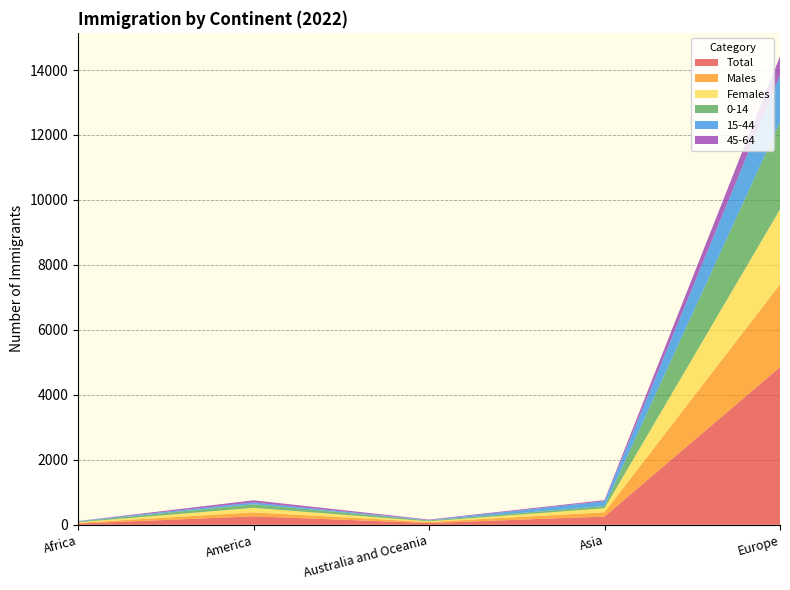

Reading right to left, extract all data points from this chart.

Total: Europe=4855	Asia=254	Australia and Oceania=54	America=261	Africa=39
Males: Europe=2546	Asia=131	Australia and Oceania=34	America=122	Africa=22
Females: Europe=2309	Asia=123	Australia and Oceania=20	America=139	Africa=17
0-14: Europe=2683	Asia=69	Australia and Oceania=26	America=111	Africa=22
15-44: Europe=1445	Asia=149	Australia and Oceania=10	America=56	Africa=14
45-64: Europe=585	Asia=34	Australia and Oceania=17	America=66	Africa=2